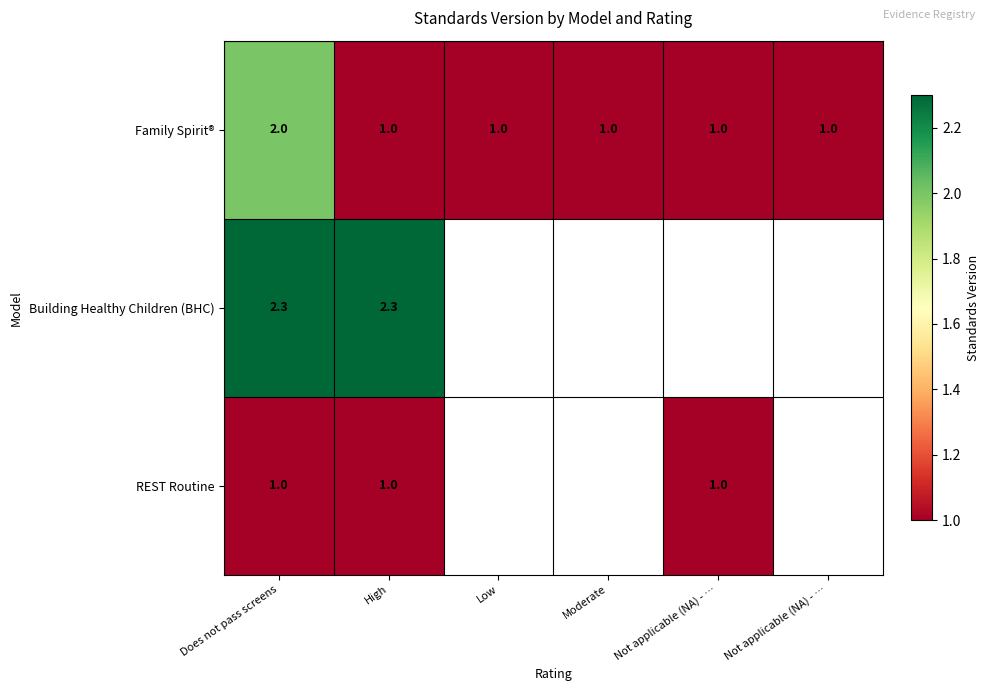

At which category is the sum across all series the highest?

Does not pass screens